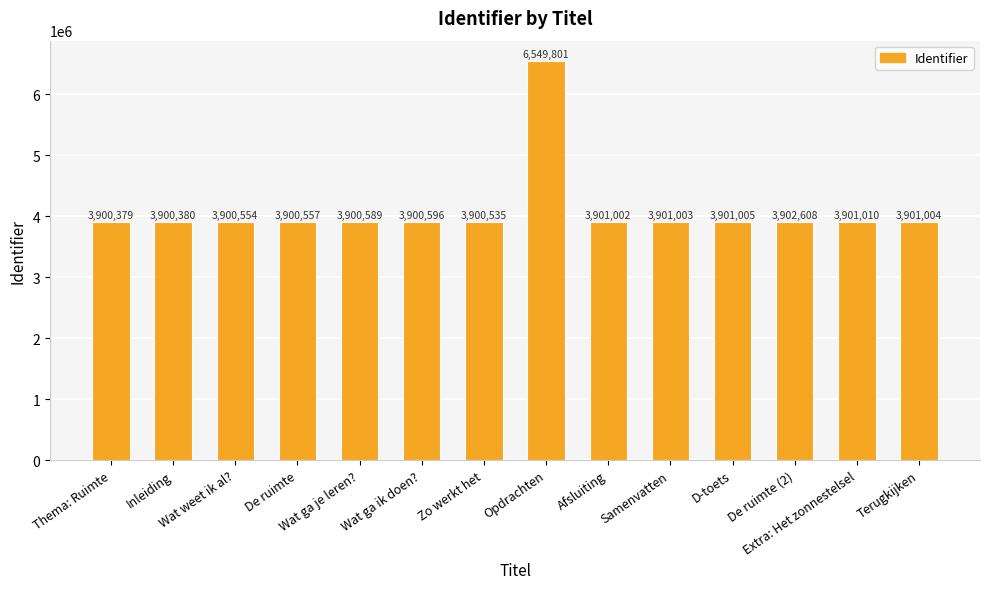

At which category does the chart reach its peak across all series?

Opdrachten